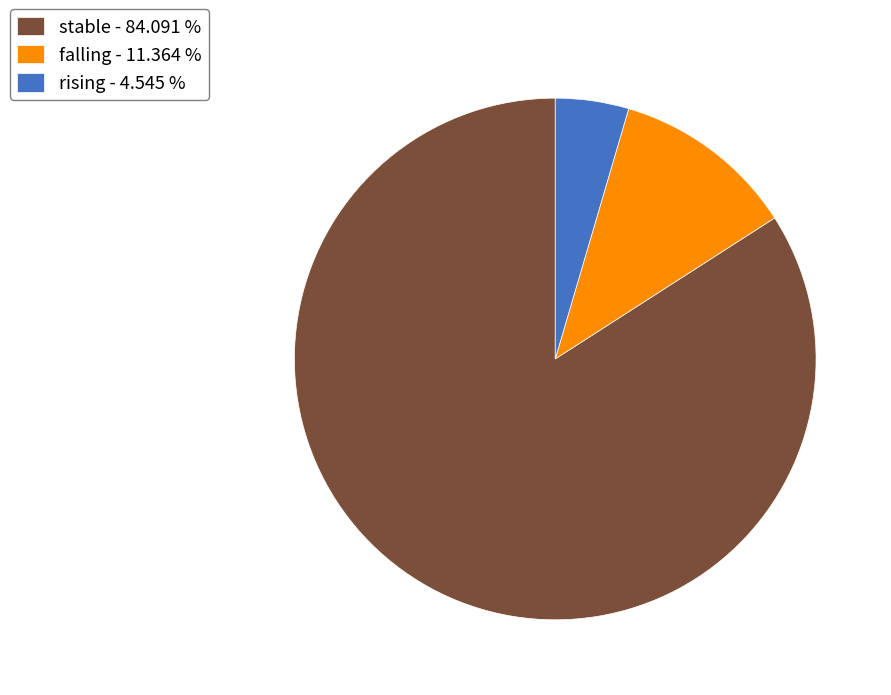

Is there a majority slice in this chart?

Yes